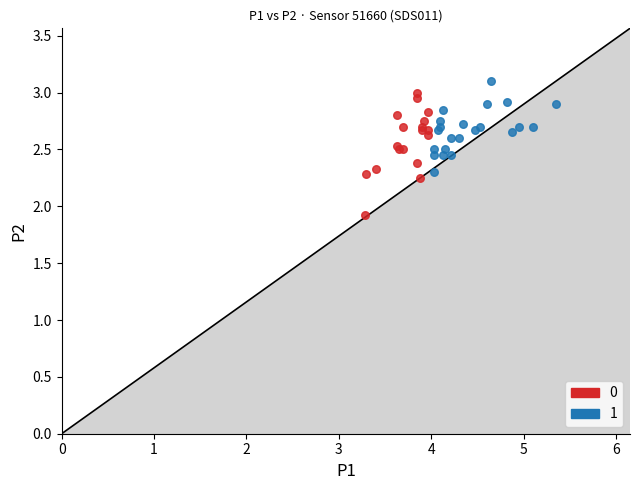

Which series reaches the maximum Y coordinate?

1